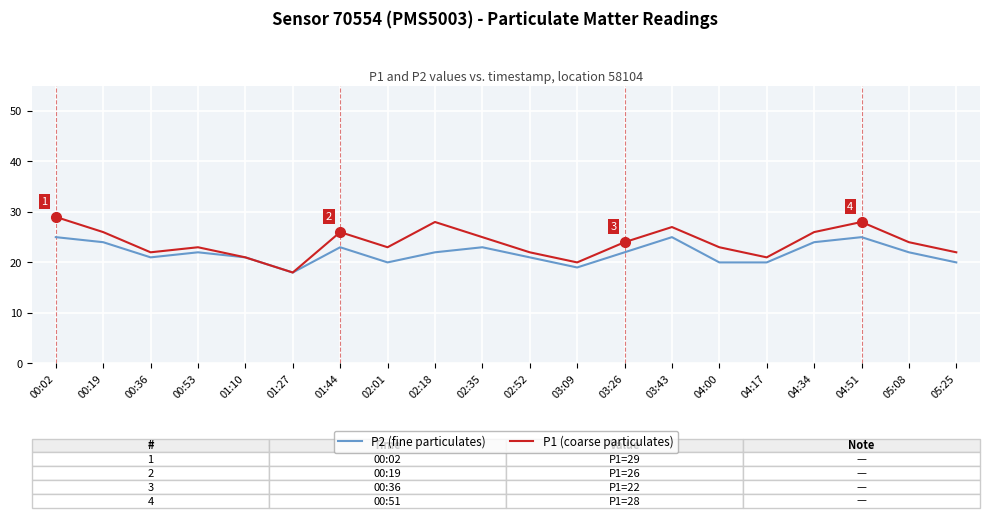

What is the maximum value for P2 (fine particulates)?

25